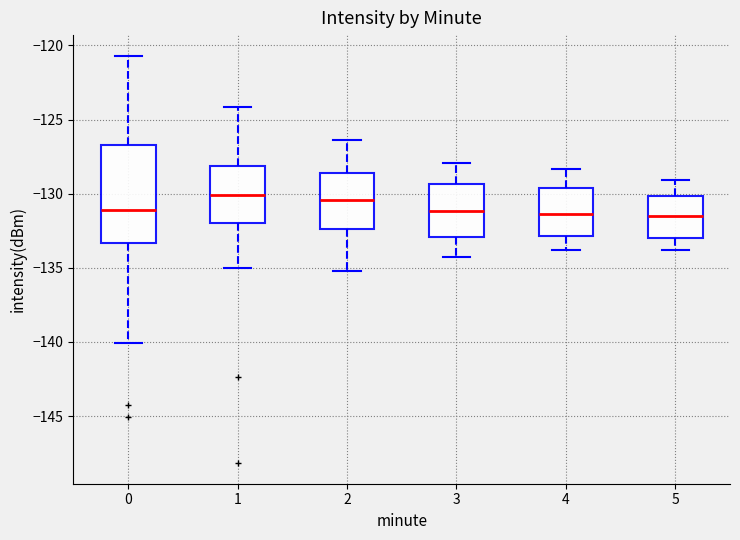

Reading left to right, transcribe this box plot: for each box, give where its median line is, the range the box spans, and where its two whiskers end, as read against the y-axis. The values are not printed on the chart, so give them approximately, as read against the axis.

0: median -131.0, box -133.5 to -126.5, whiskers -140.0 to -120.5
1: median -130.0, box -132.0 to -128.0, whiskers -135.0 to -124.0
2: median -130.5, box -132.5 to -128.5, whiskers -135.0 to -126.5
3: median -131.0, box -133.0 to -129.5, whiskers -134.5 to -128.0
4: median -131.5, box -133.0 to -129.5, whiskers -134.0 to -128.5
5: median -131.5, box -133.0 to -130.0, whiskers -134.0 to -129.0